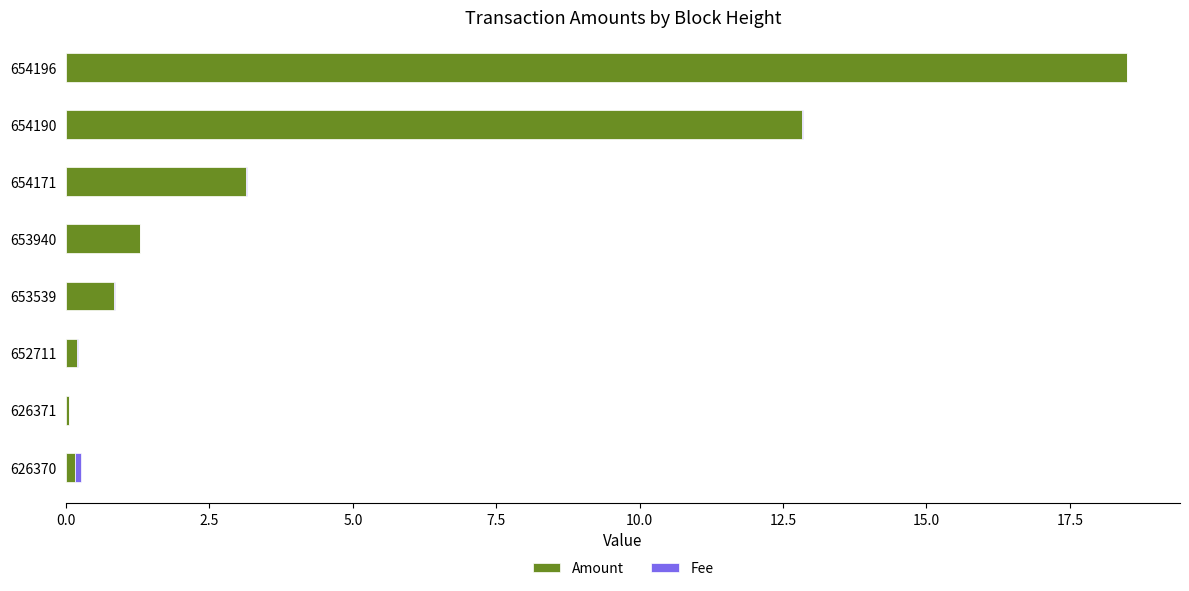

The value of Amount at 654196 is 18.5. True or false?

True